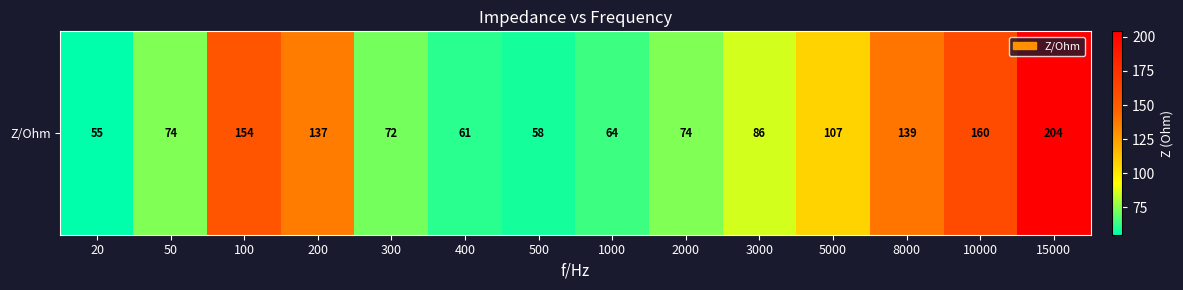

What is the difference between the maximum and minimum values?

149